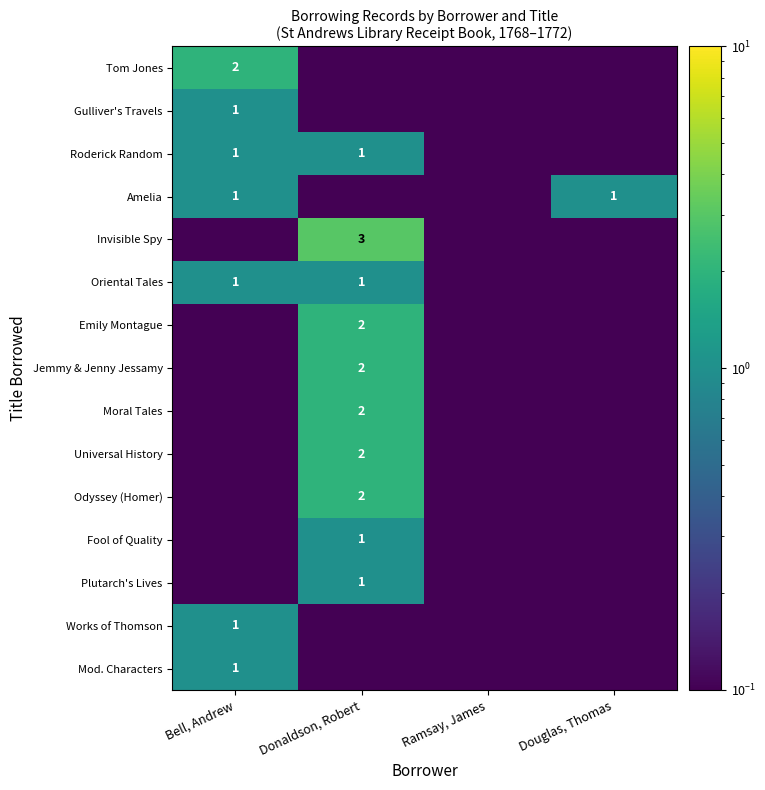

At how many categories does at least one series exceed 2?

1